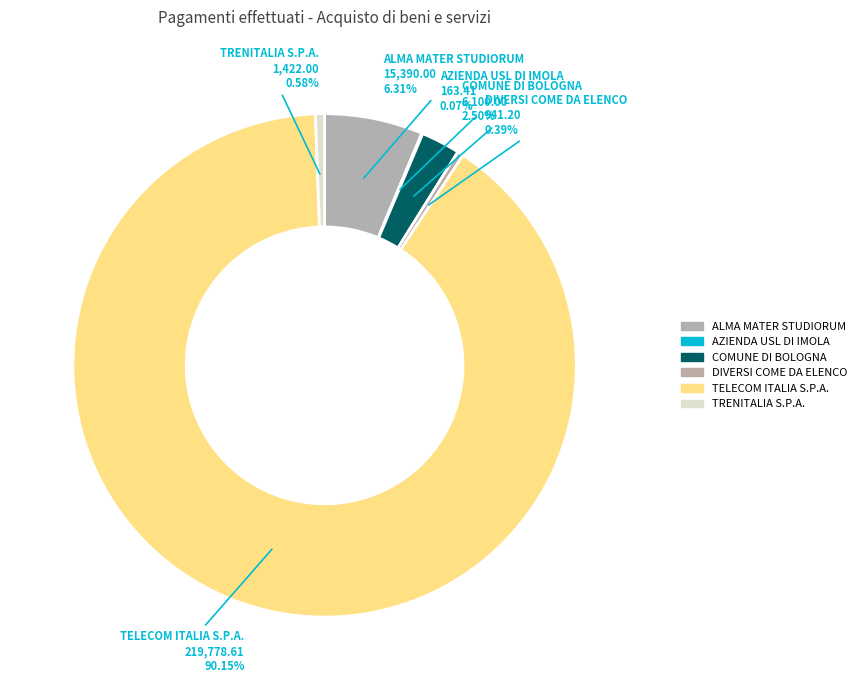

To the nearest percent, what is the combined percentage of DIVERSI COME DA ELENCO and TRENITALIA S.P.A.?

1%